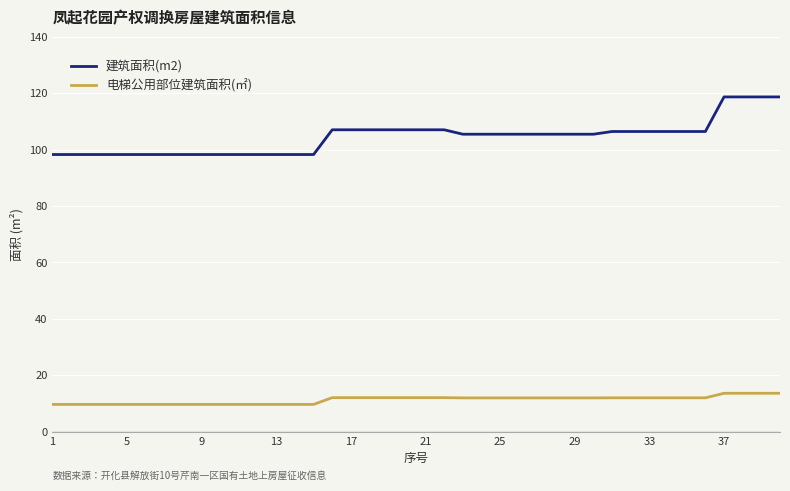

How many lines are shown in the chart?

2